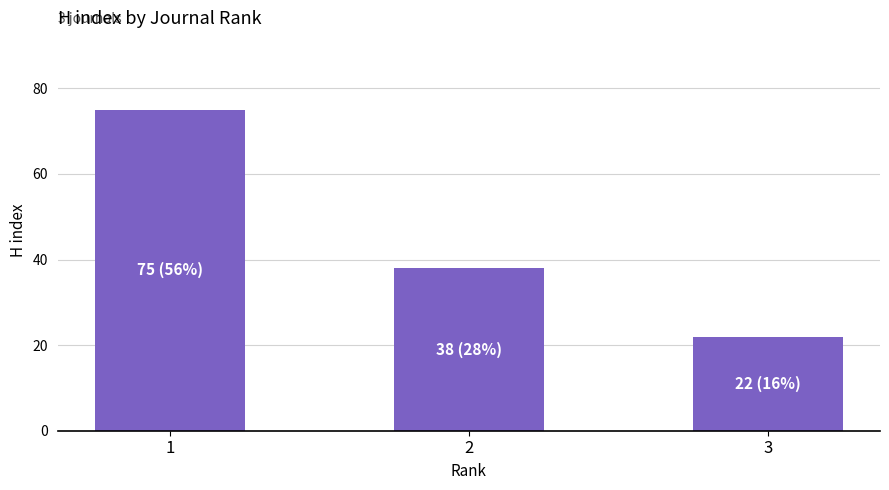

Reading left to right, list all the values displayed in this chart.

75	38	22